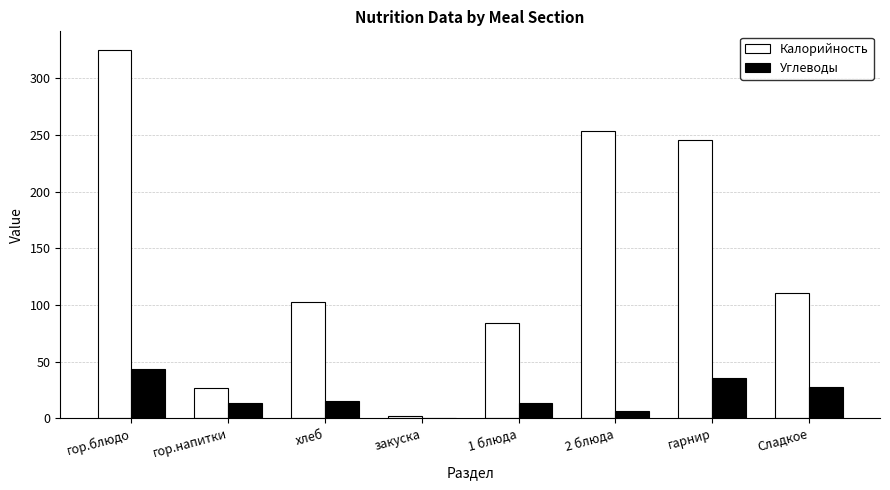

What is the sum of the Калорийность values at гор.напитки and гор.блюдо?

351.6